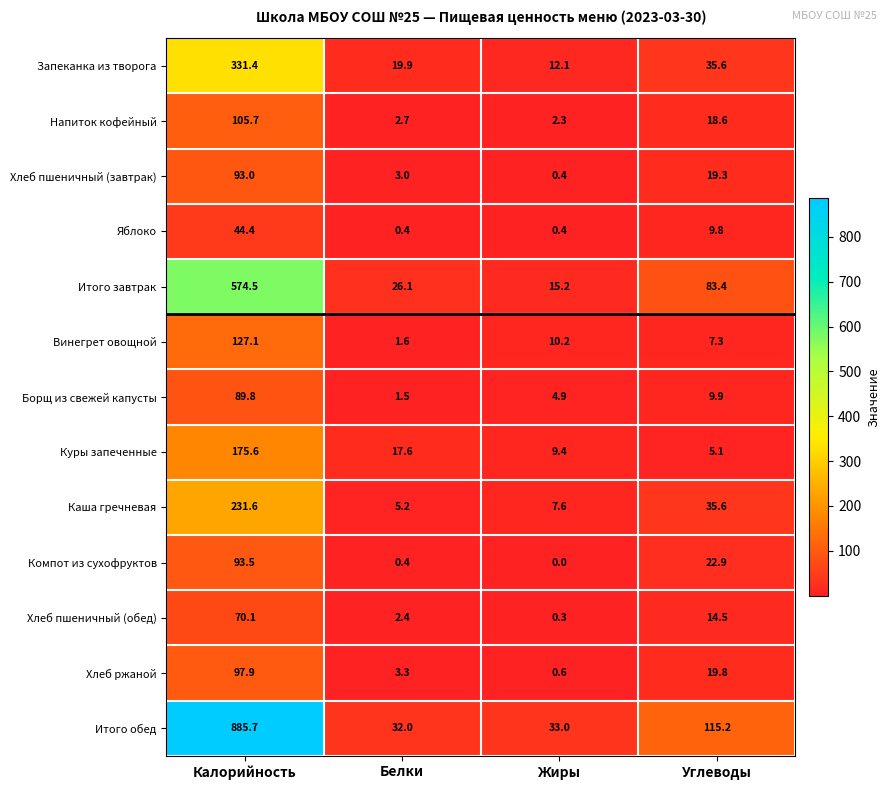

Rank the series by their maximum value, from highest to lowest.

Итого обед, Итого завтрак, Запеканка из творога, Каша гречневая, Куры запеченные, Винегрет овощной, Напиток кофейный, Хлеб ржаной, Компот из сухофруктов, Хлеб пшеничный (завтрак), Борщ из свежей капусты, Хлеб пшеничный (обед), Яблоко